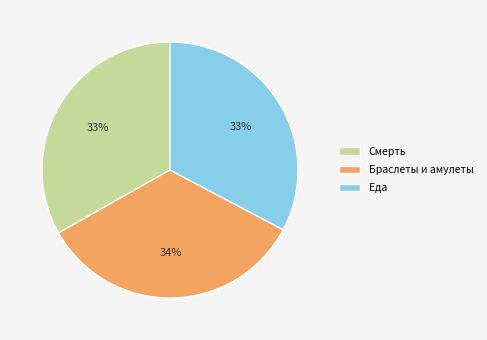

What percentage is the Браслеты и амулеты slice, to the nearest percent?

34%